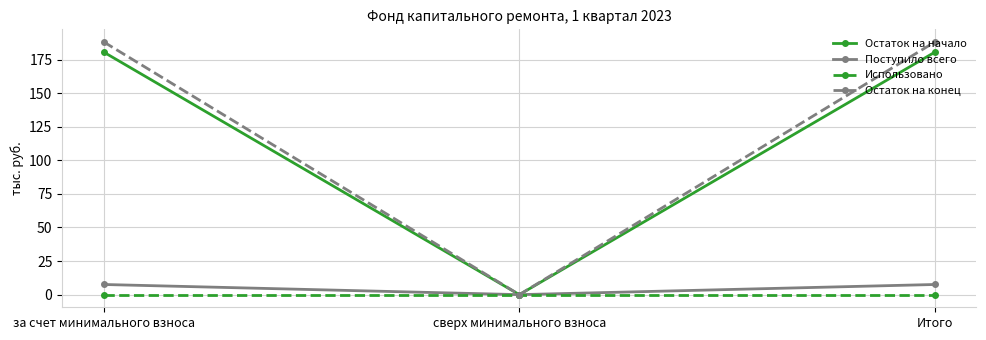

Reading right to left, extract all data points from this chart.

Остаток на начало: 180.6	0.0	180.6
Поступило всего: 7.6	0.0	7.6
Использовано: 0.0	0.0	0.0
Остаток на конец: 188.1	0.0	188.1